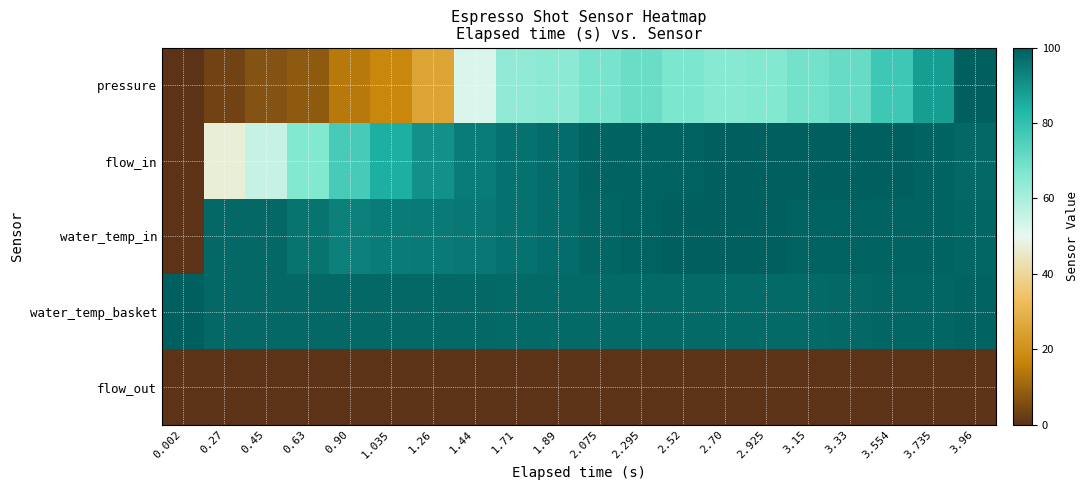

Which series has the widest spread of values?

pressure